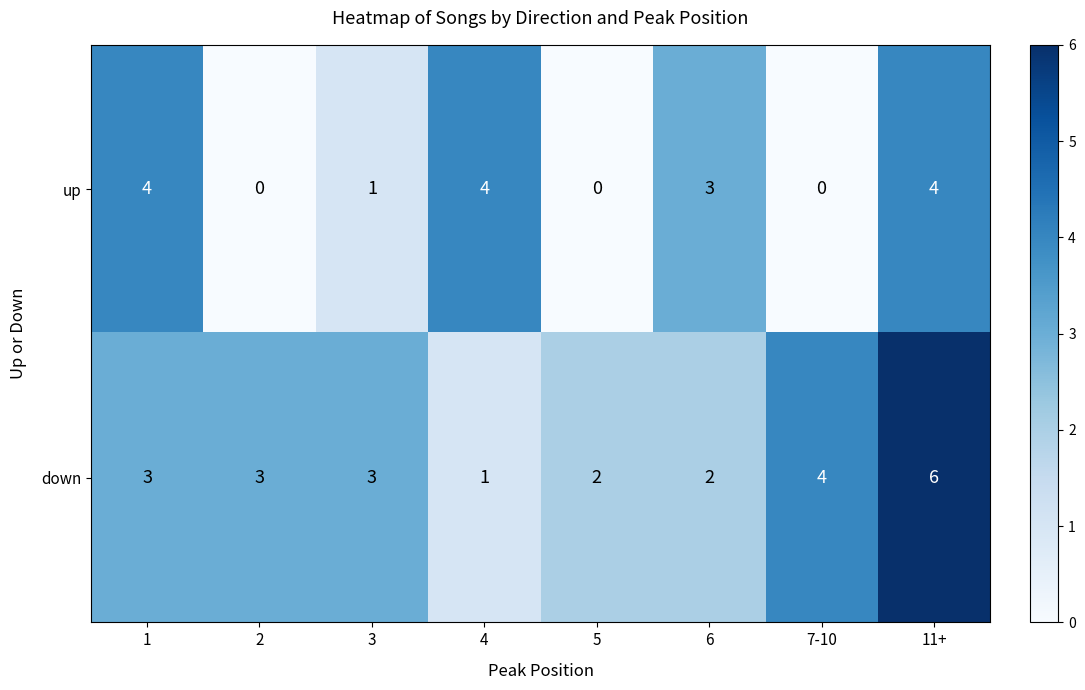

Rank the series at 3 from lowest to highest value.

up, down